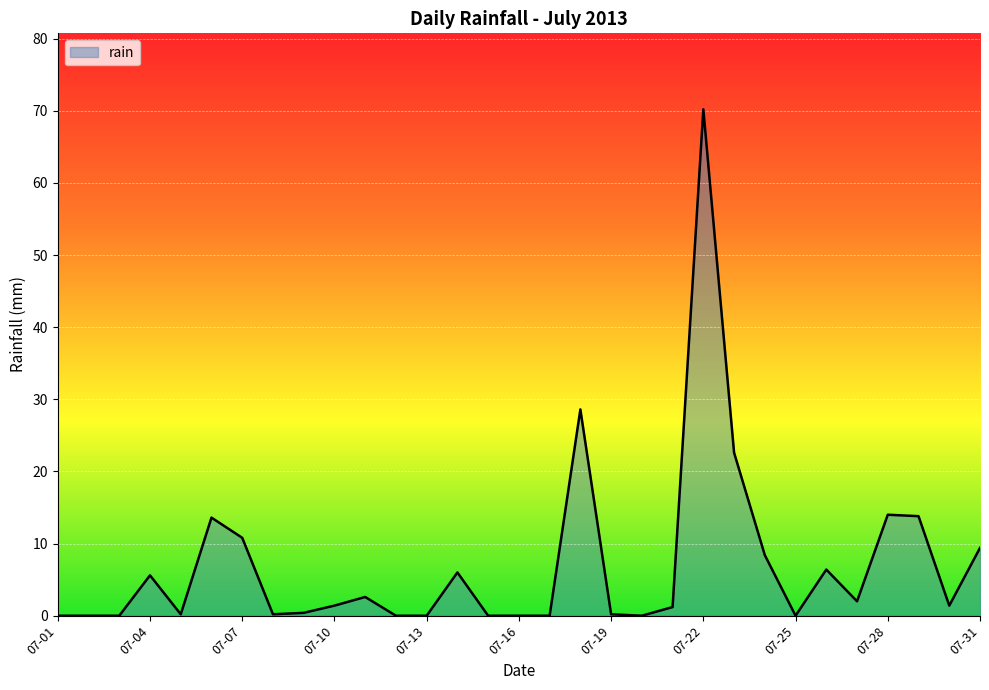

How many lines are shown in the chart?

1